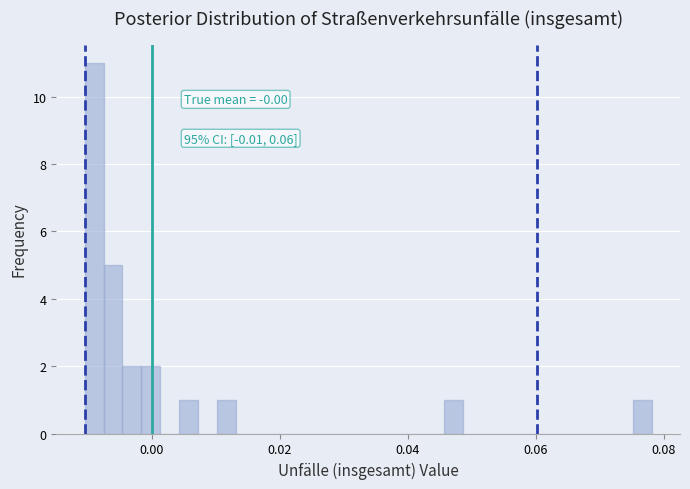

Read against the x-axis, roughly where is the centre of the tallest bar?

-0.010